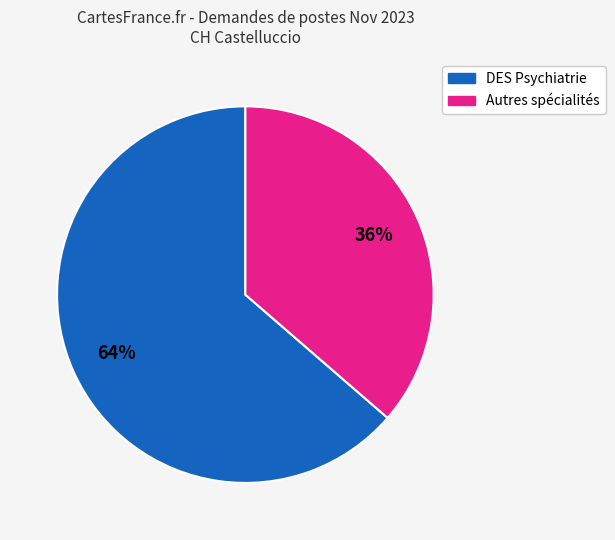

Is there any slice that represents more than half of the pie?

Yes